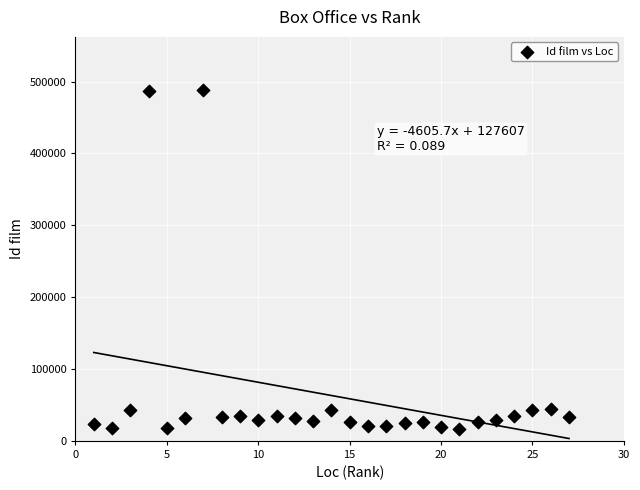

What is the range of X values (max minus min)?

26